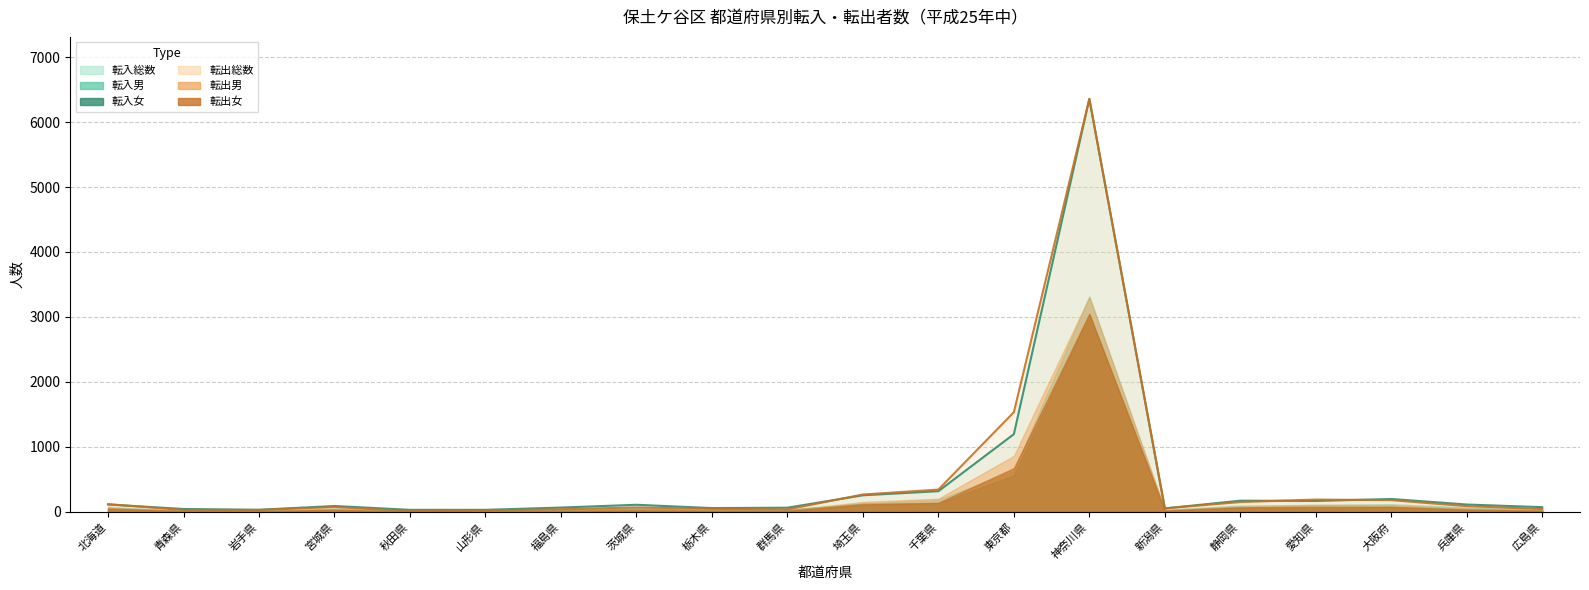

Reading right to left, extract all data points from this chart.

転入総数: 72	113	198	168	172	53	6357	1196	318	255	64	58	109	66	31	31	90	32	44	114
転入男: 51	70	118	106	98	31	3315	632	186	128	35	28	56	34	18	15	52	19	22	75
転入女: 21	43	80	62	74	22	3042	564	132	127	29	30	53	32	13	16	38	13	22	39
転出総数: 43	88	180	189	151	54	6356	1534	343	267	37	46	68	40	20	10	74	29	29	118
転出男: 26	55	104	110	83	35	3308	862	203	154	22	29	43	25	14	6	44	16	17	65
転出女: 17	33	76	79	68	19	3048	672	140	113	15	17	25	15	6	4	30	13	12	53